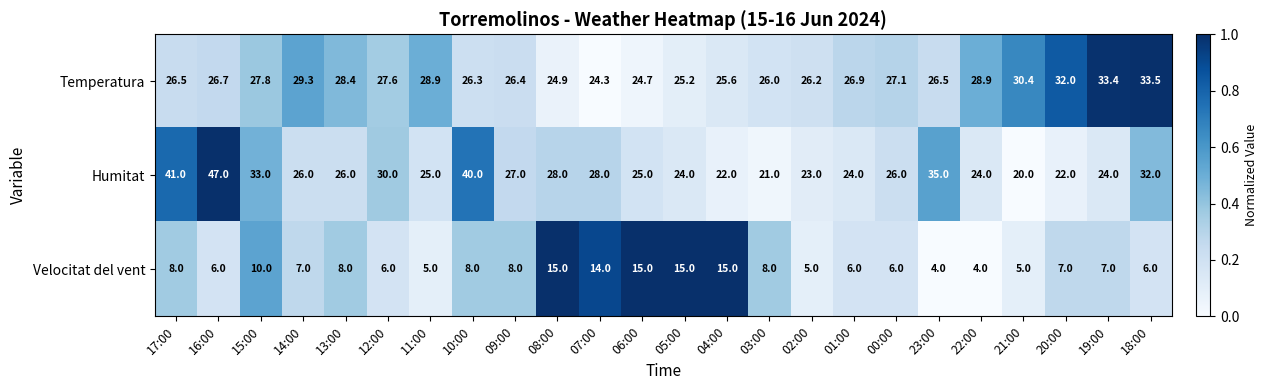

What is the total value across all series at 16:00?

79.7